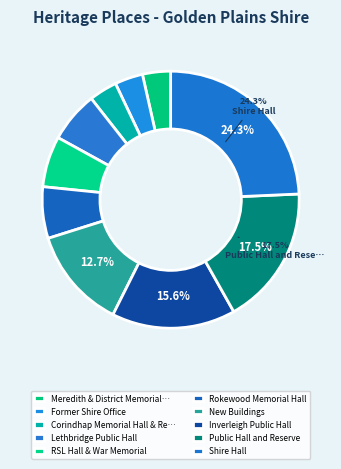

To the nearest percent, what is the difference between the largest and smallest slice percentages?

21%